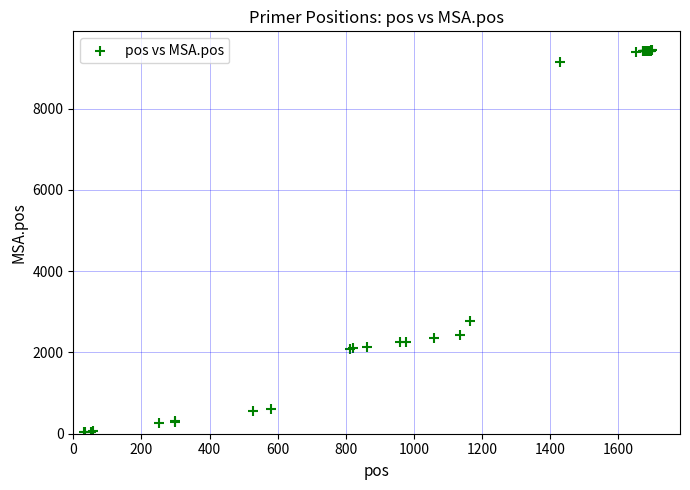

What Y value in the scatter plot is closest to 4731?

2775